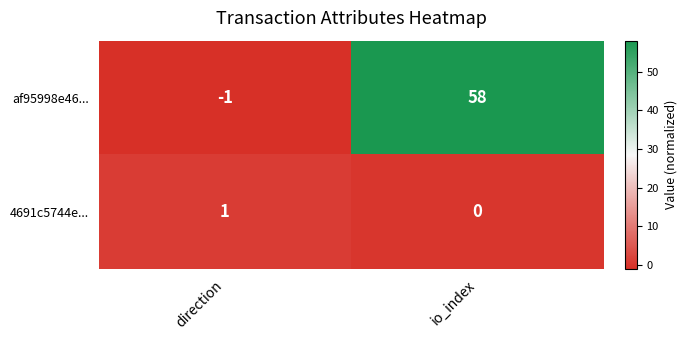

Rank the series at direction from lowest to highest value.

af95998e46..., 4691c5744e...